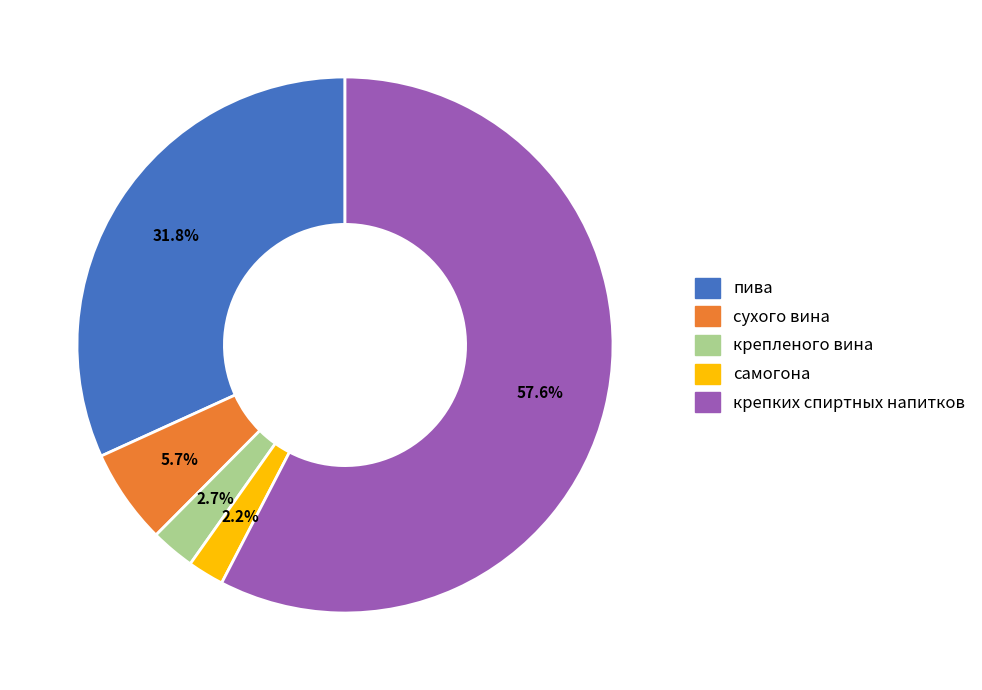

To the nearest percent, what percentage of the pie is пива?

32%